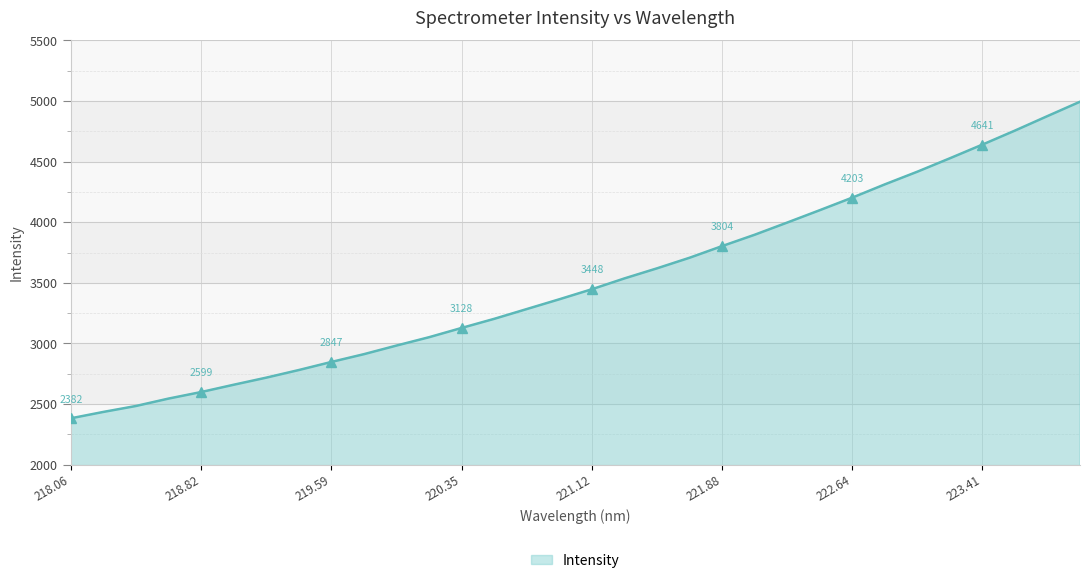

The value of Intensity at 223.41 is 4640.9. True or false?

True